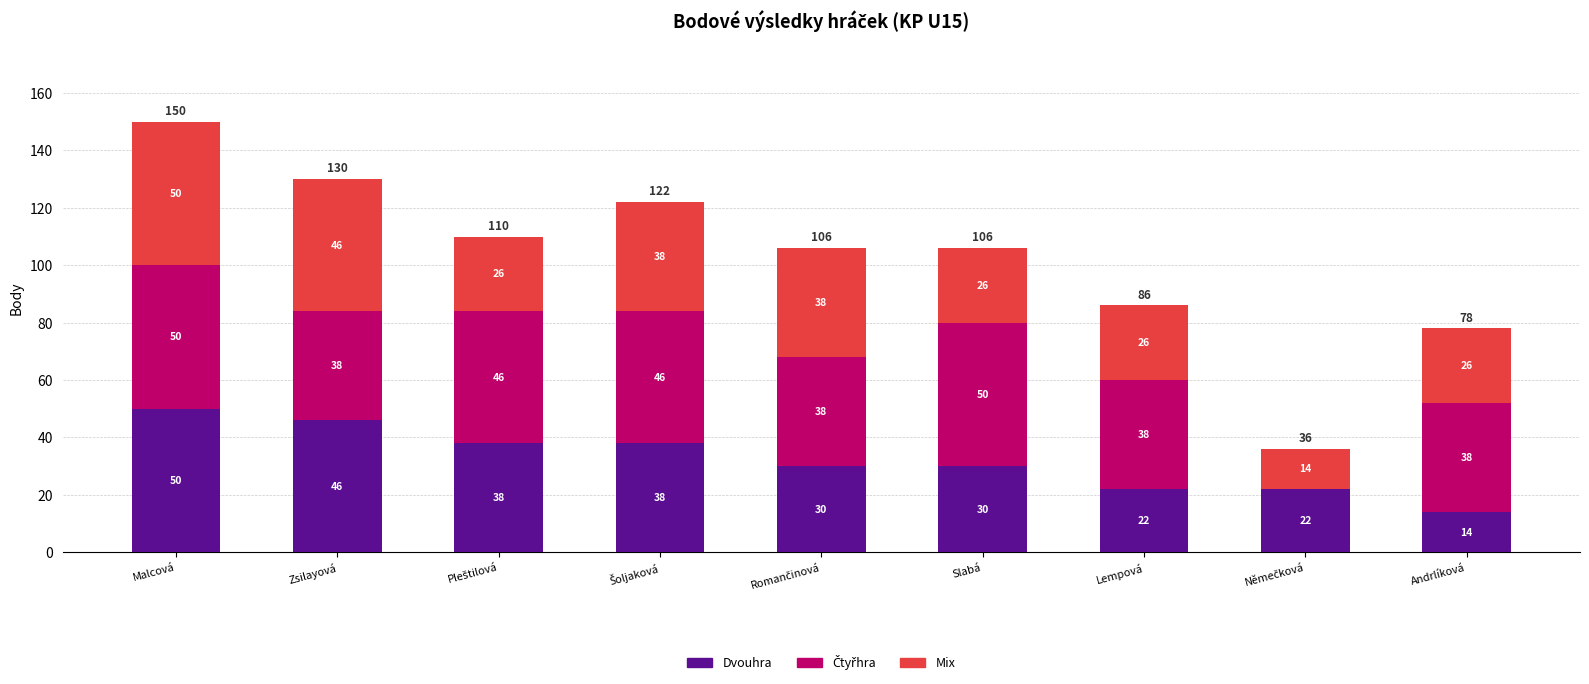

Count the number of data series in this chart.

3